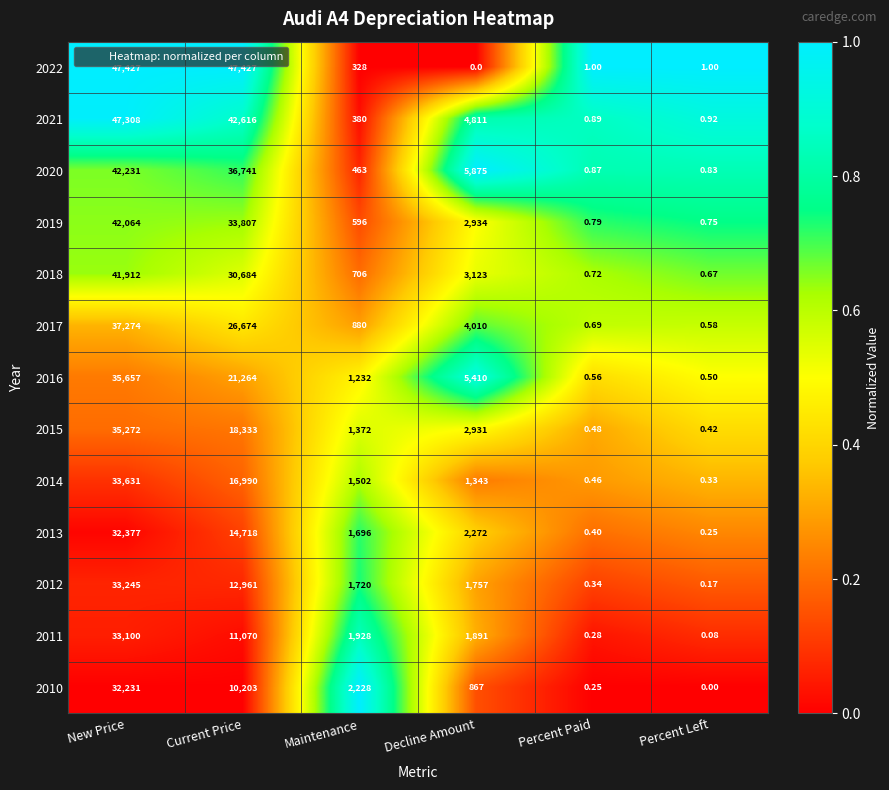

At which label is 2016 closest to 17828?

Current Price